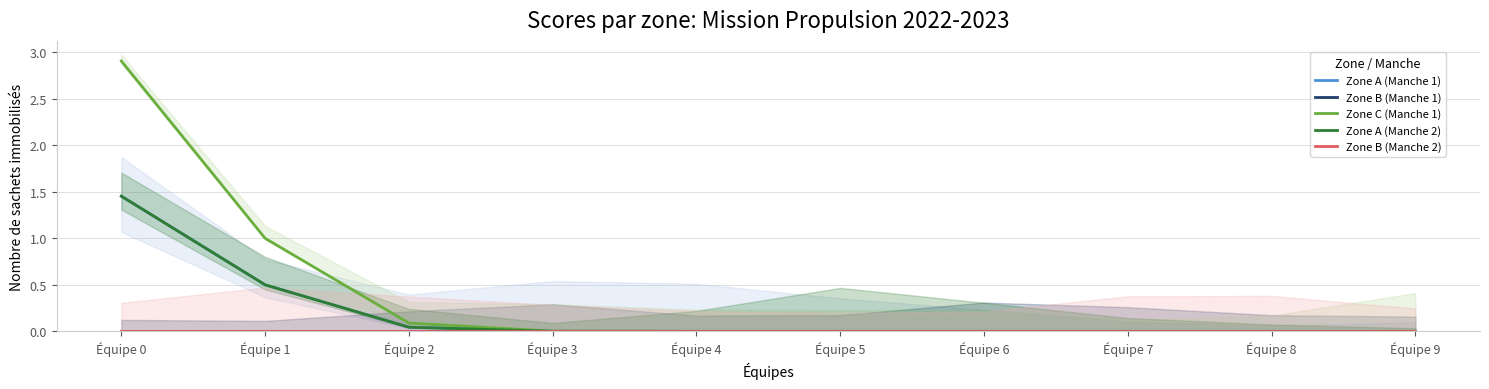

Reading right to left, extract all data points from this chart.

Zone A (Manche 1): 0.0	0.0	0.0	0.0	0.0	0.0	0.0	0.0	0.5	1.5
Zone B (Manche 1): 0.0	0.0	0.0	0.0	0.0	0.0	0.0	0.0	0.0	0.0
Zone C (Manche 1): 0.0	0.0	0.0	0.0	0.0	0.0	0.0	0.1	1.0	2.9
Zone A (Manche 2): 0.0	0.0	0.0	0.0	0.0	0.0	0.0	0.0	0.5	1.5
Zone B (Manche 2): 0.0	0.0	0.0	0.0	0.0	0.0	0.0	0.0	0.0	0.0